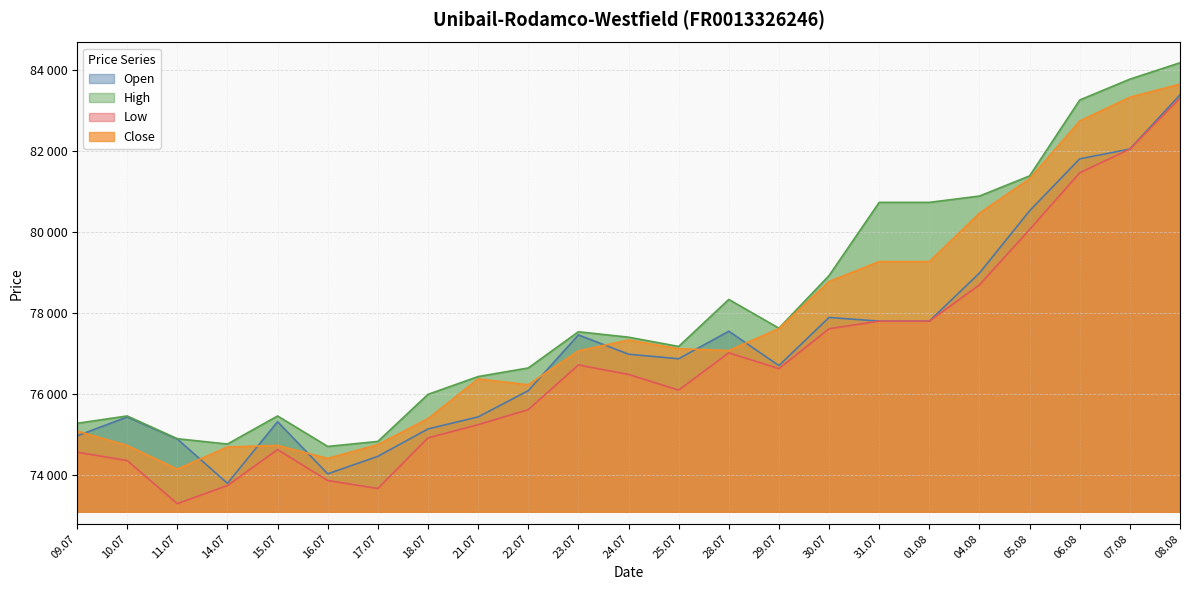

List the series in order of their overall mean, highest first.

High, Close, Open, Low